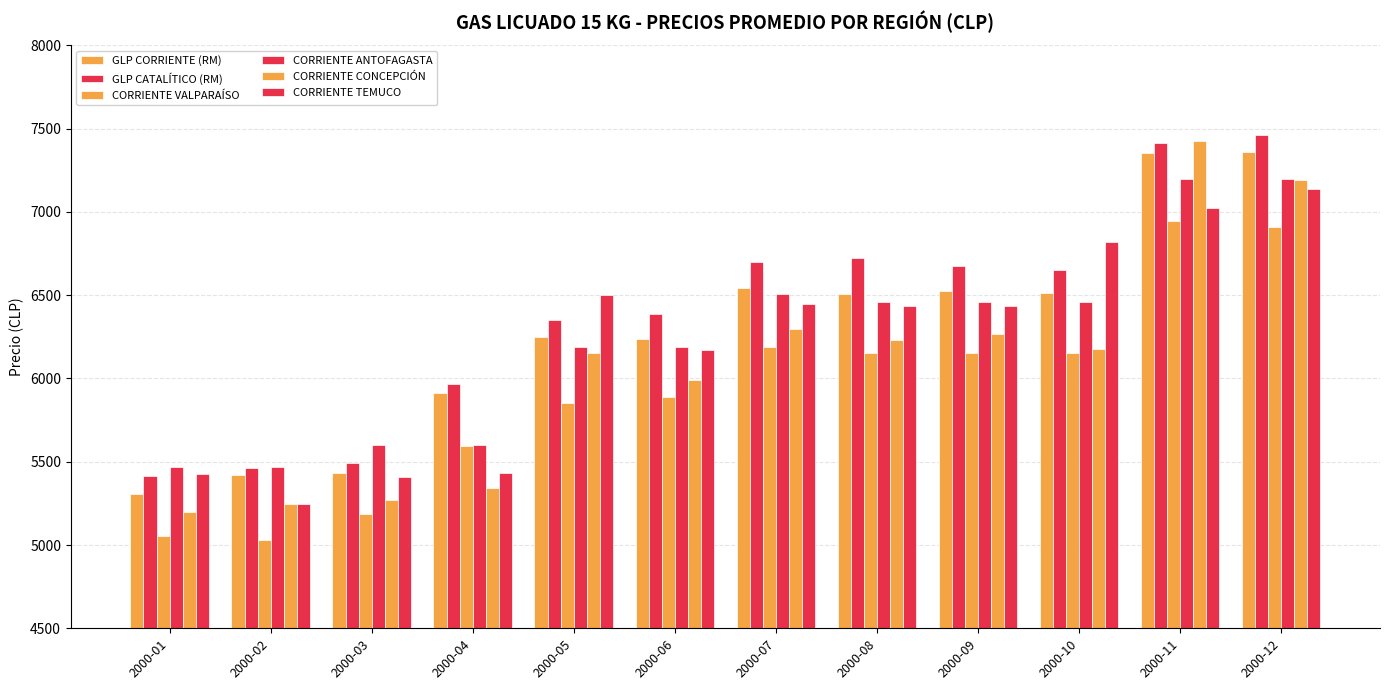

What is the difference between the CORRIENTE ANTOFAGASTA values at 2000-05 and 2000-01?

720